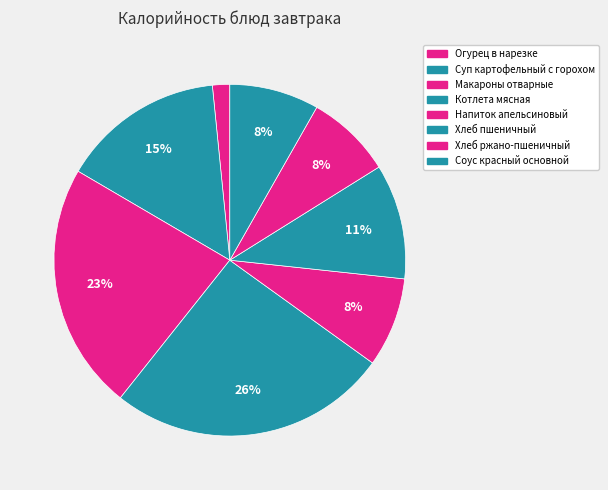

What is the change in value from Макароны отварные to Хлеб ржано-пшеничный?

-132.0